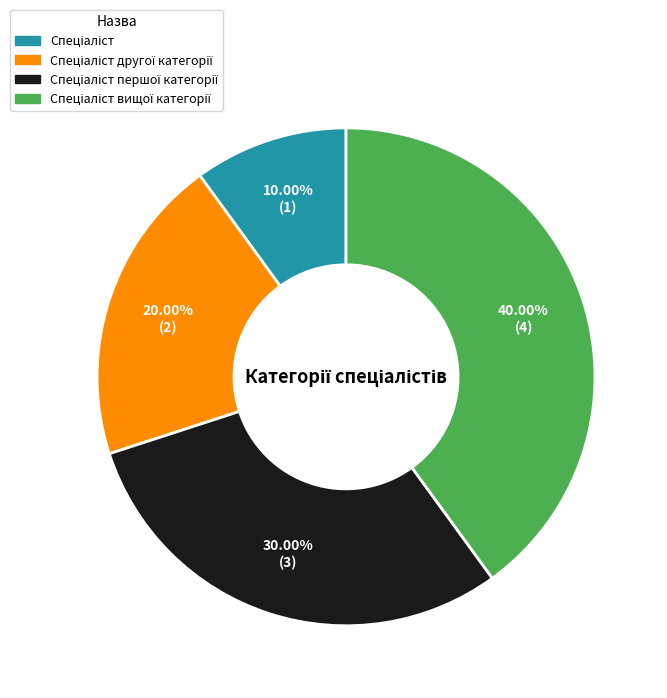

To the nearest percent, what is the difference between the largest and smallest slice percentages?

30%